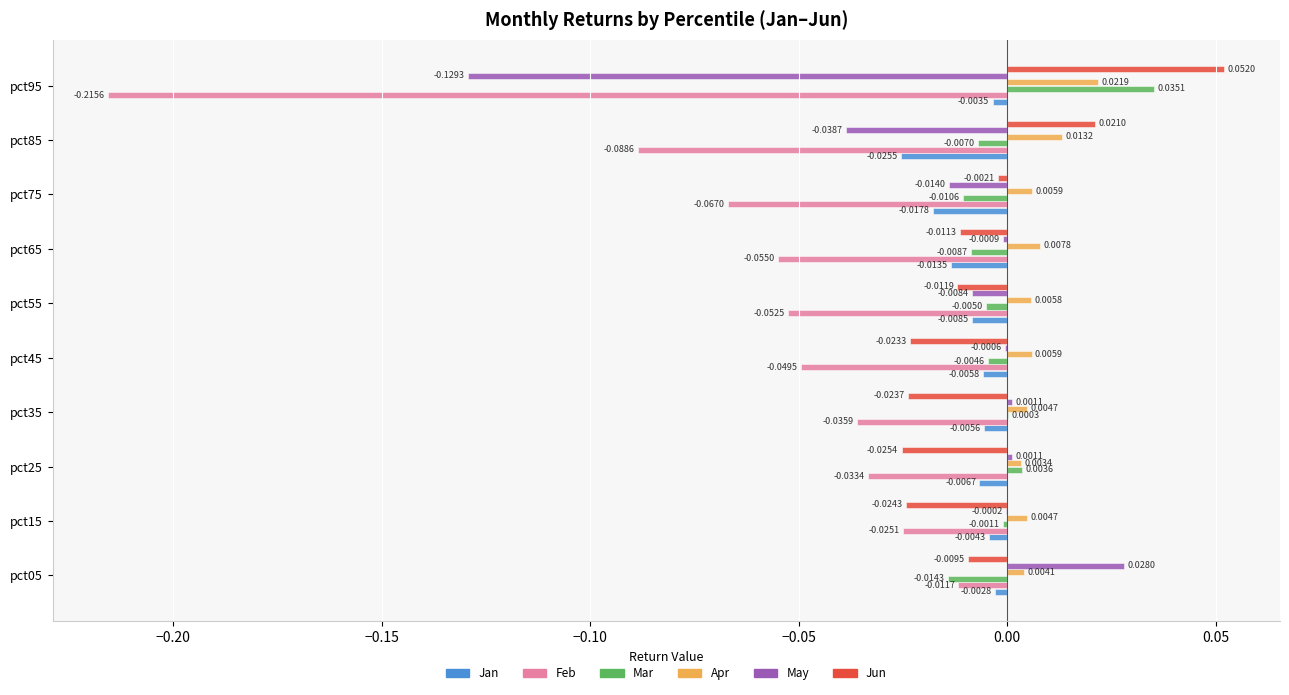

Which series has the largest total across all categories?

Apr